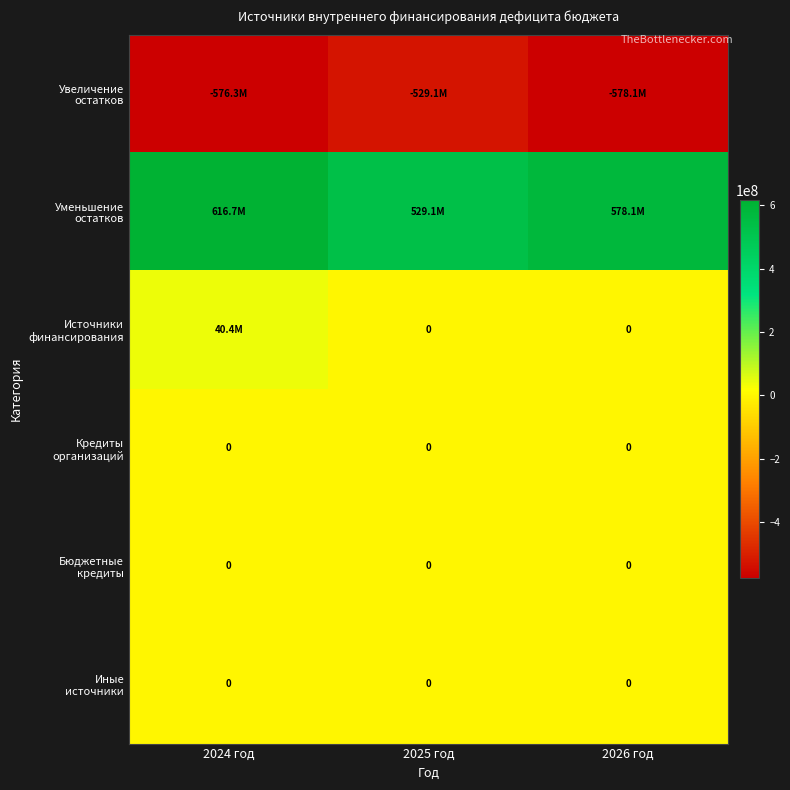

Is it true that Источники финансирования equals 40441227.5 at 2024 год?

True